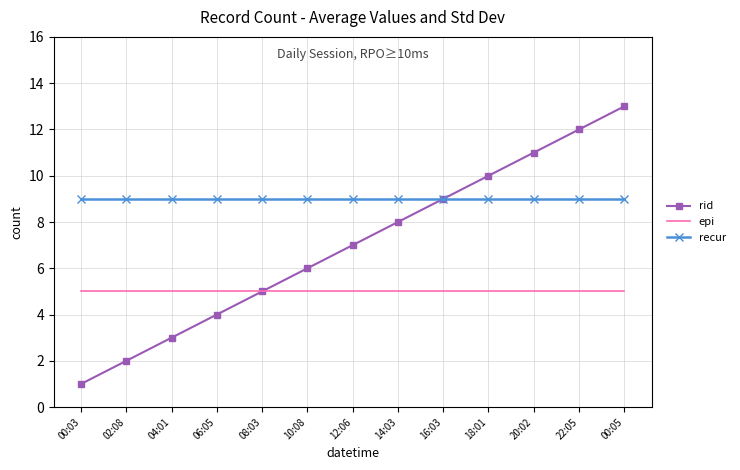

What is the total value across all series at 04:01?

17